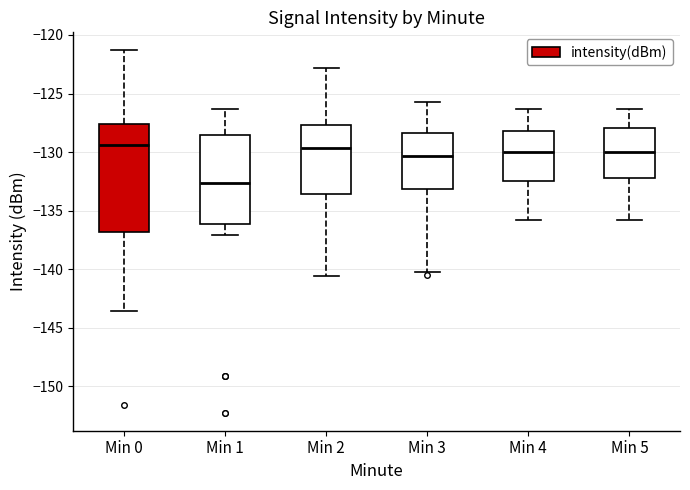

Where does the lower whisker of the box for Min 4 end on the y-axis? The values are not printed on the chart, so give them approximately, as read against the axis.

-136.0